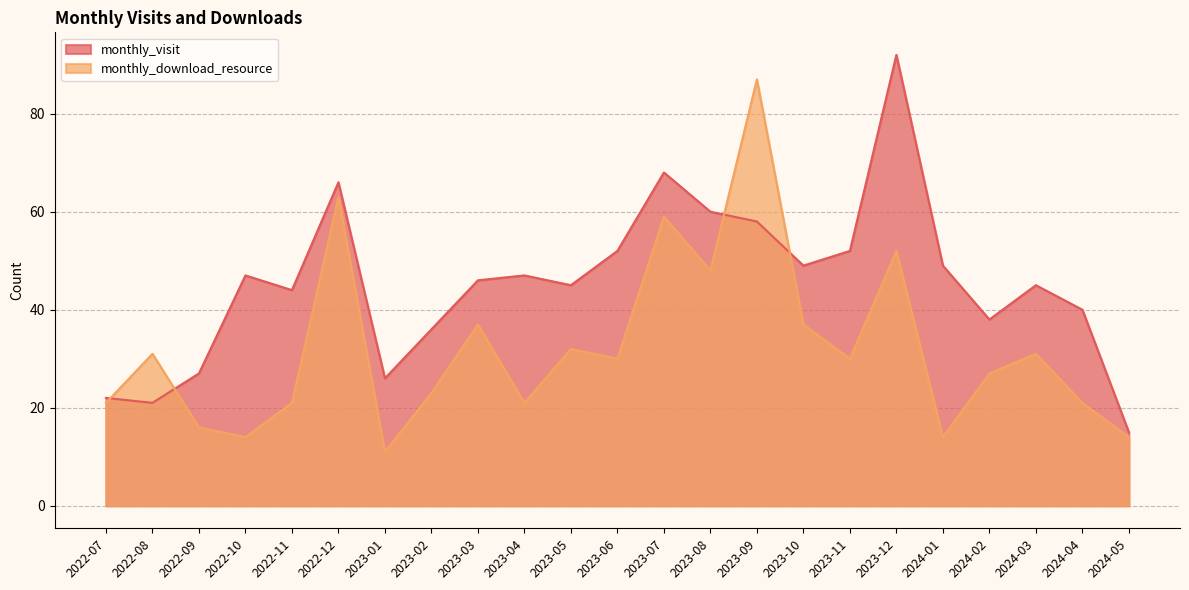

What is the label of the 17th point from the left?

2023-11